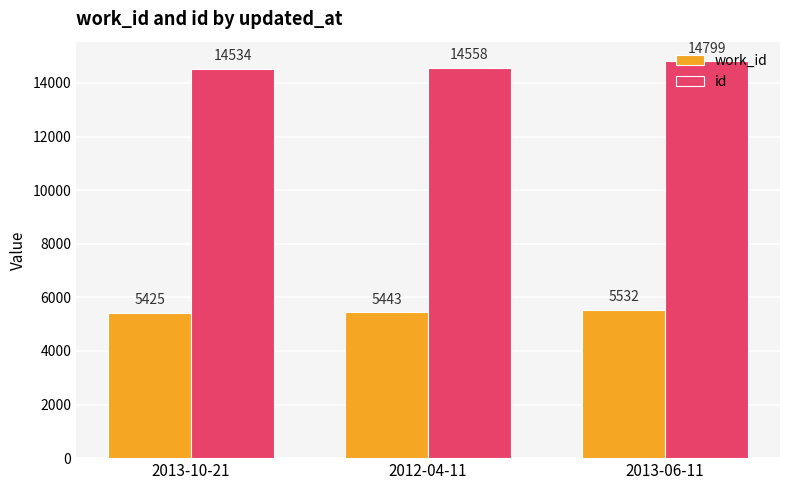

Does the chart contain stacked bars?

No